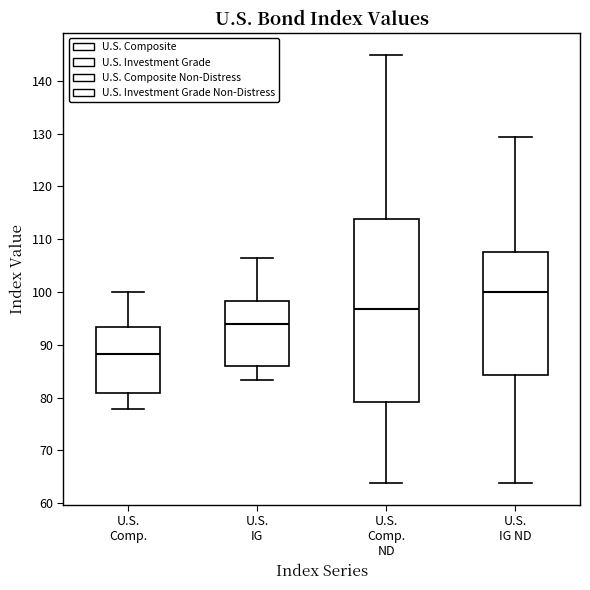

Which box is the tallest, from its lower edge to its upper edge?

U.S. Comp. ND